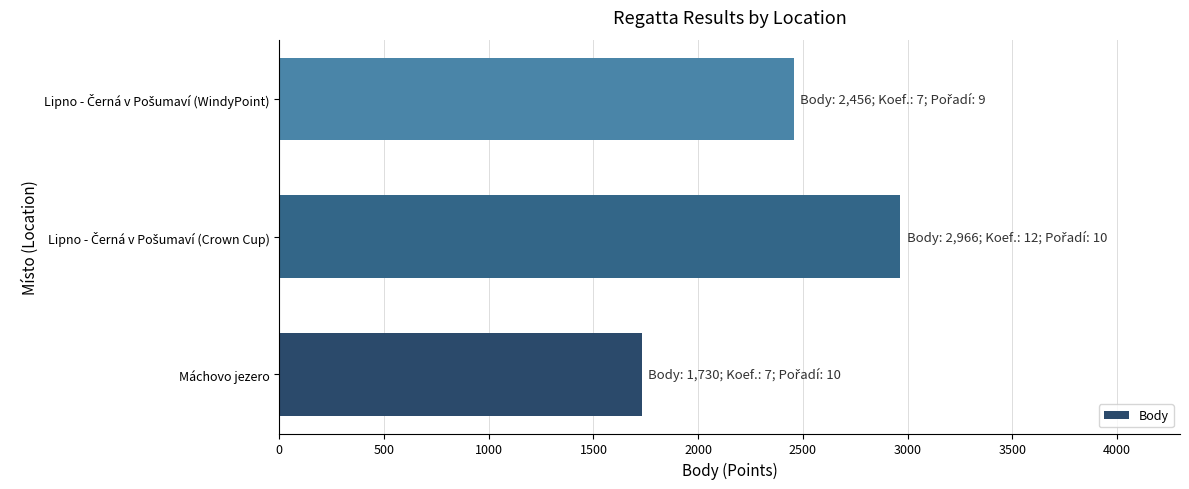

Read the value at Máchovo jezero.

1730